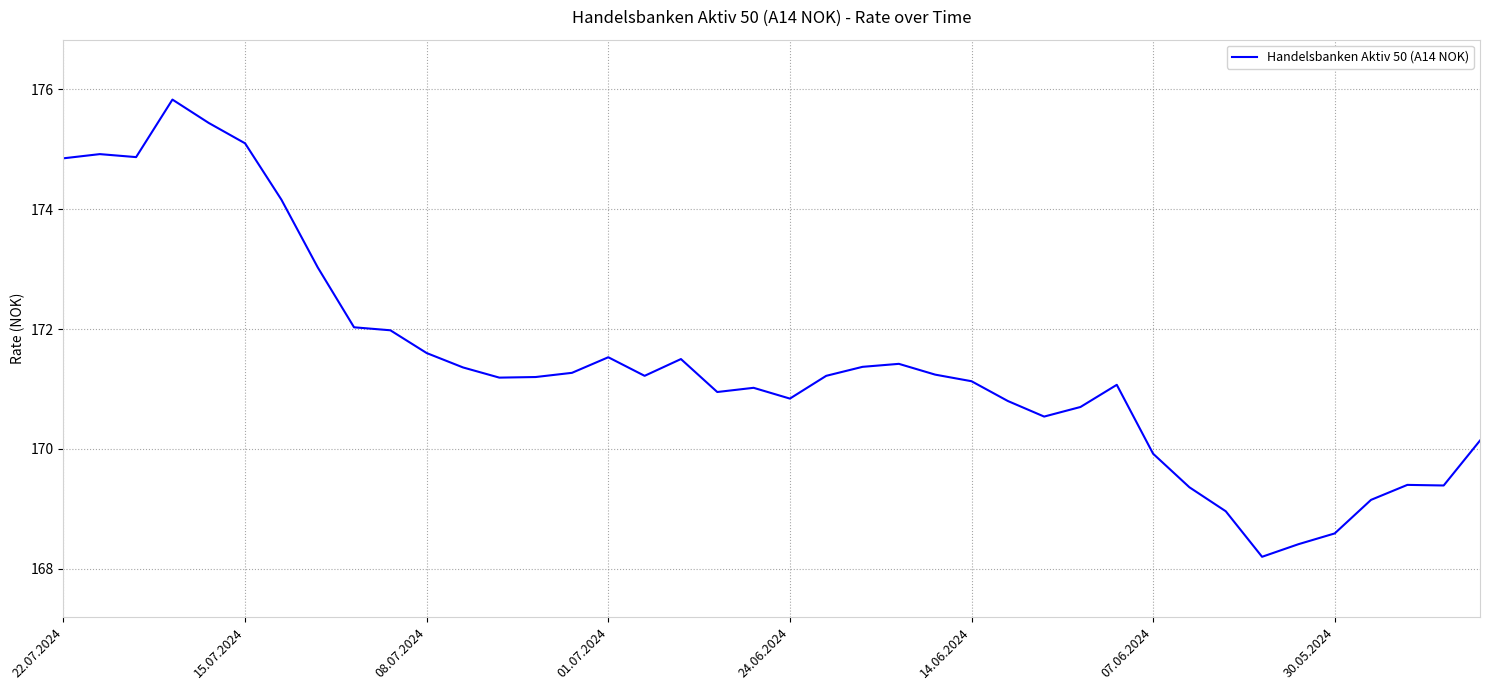

What is the greatest value displayed?

175.8